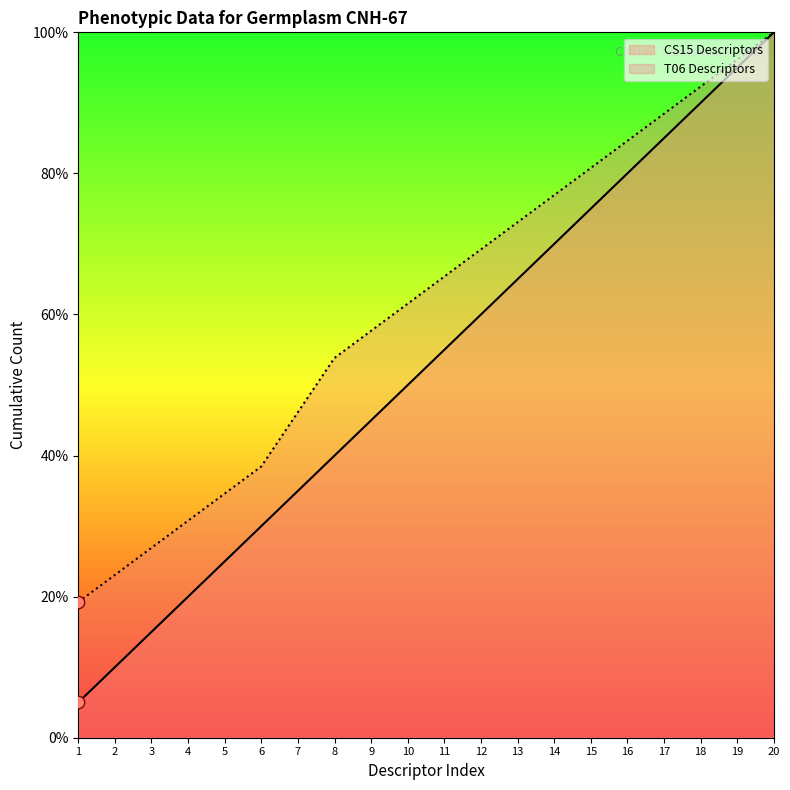

Which series has the widest spread of Y values?

CS15 Descriptors